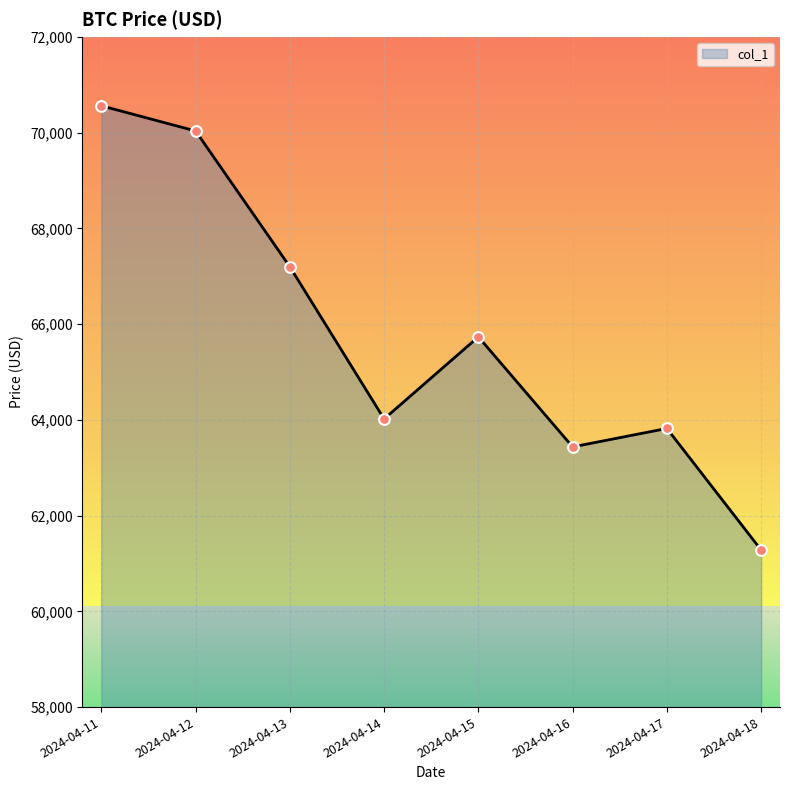

What is the change in value from 2024-04-16 to 2024-04-17?

+385.1